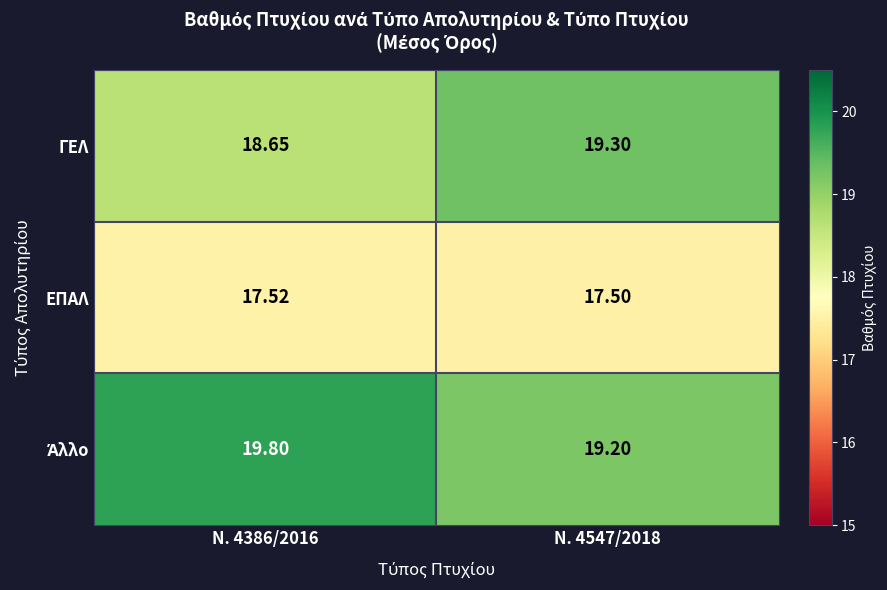

What is the minimum value shown in the chart?

17.5